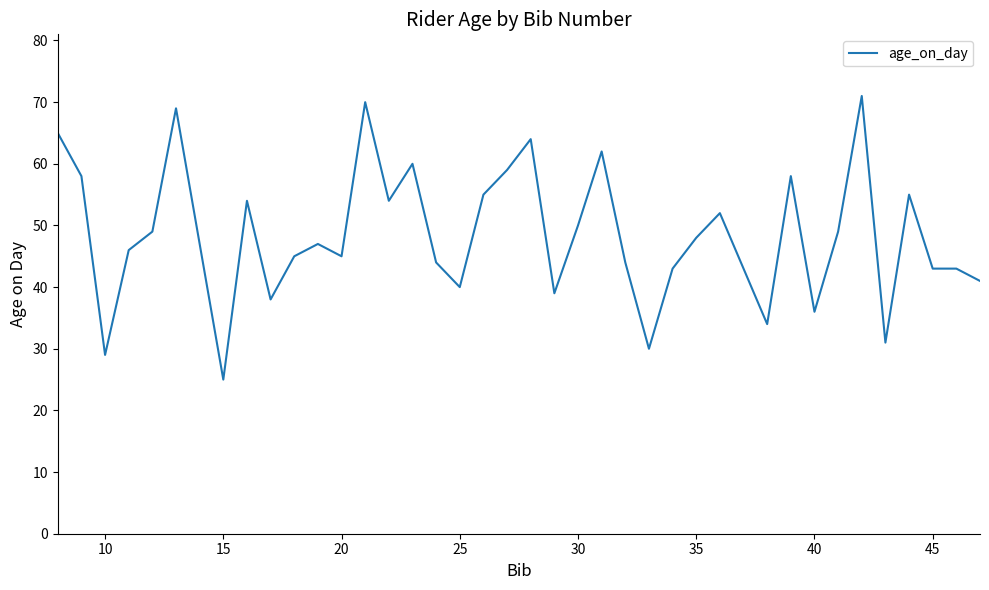

What is the smallest value displayed?

25